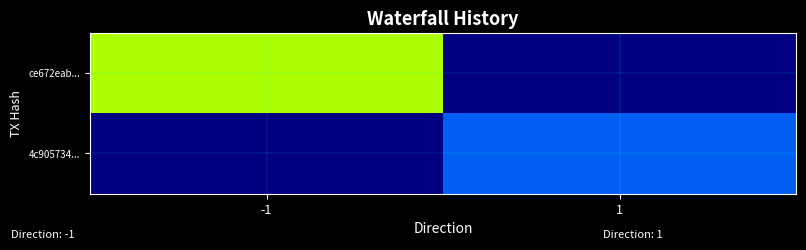

Rank the series by their maximum value, from lowest to highest.

4c905734..., ce672eab...